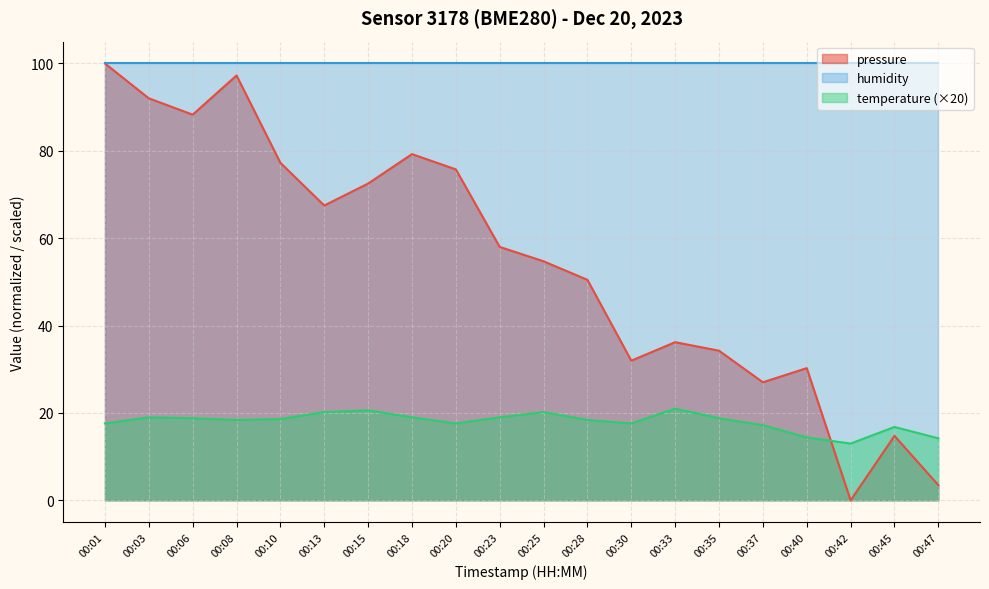

How many values in the temperature series exceed 18?

12